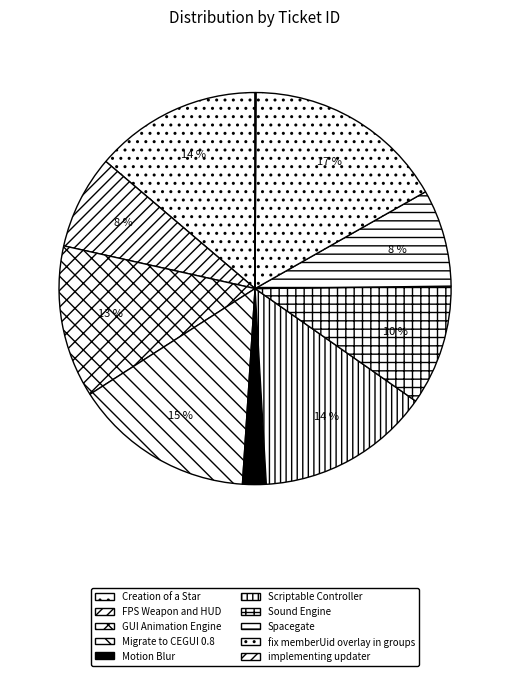

How many segments does this pie chart have?

10